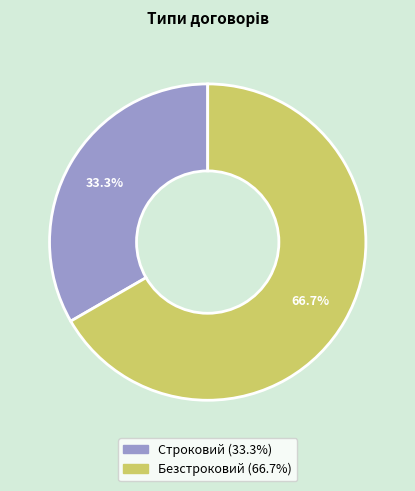

Rank the categories by value from lowest to highest.

Строковий, Безстроковий